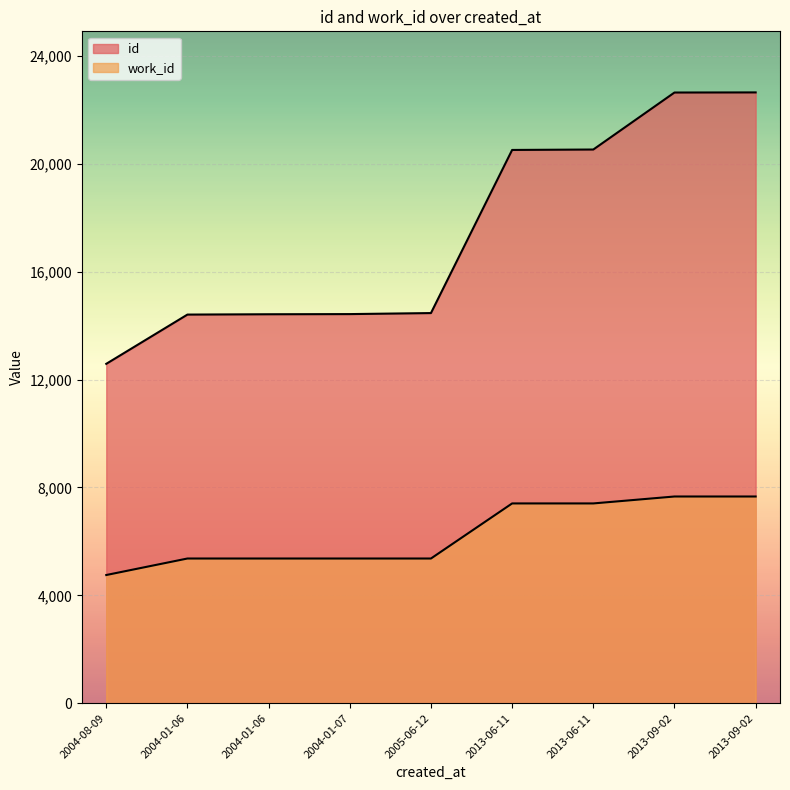

What is the label of the 3rd point from the right?

2013-06-11